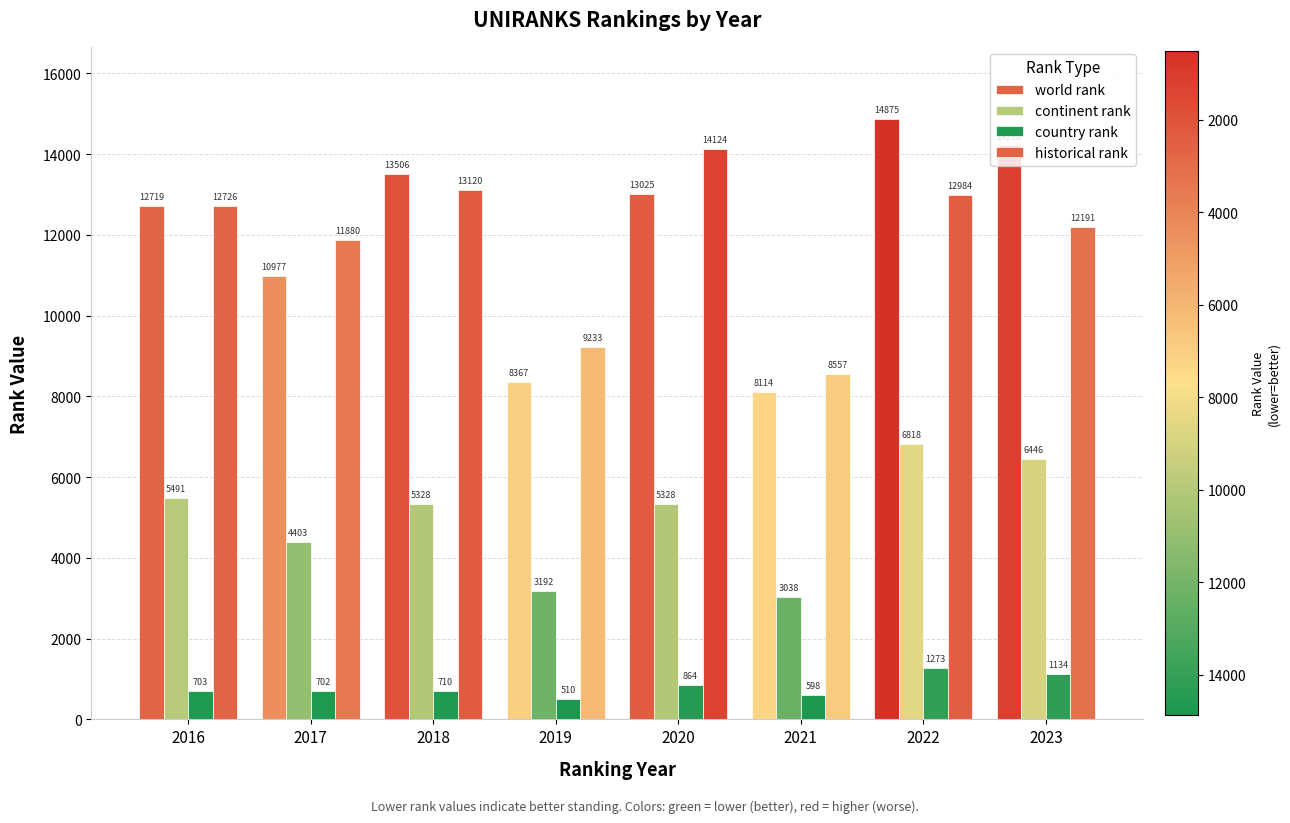

How many groups of bars are there?

8